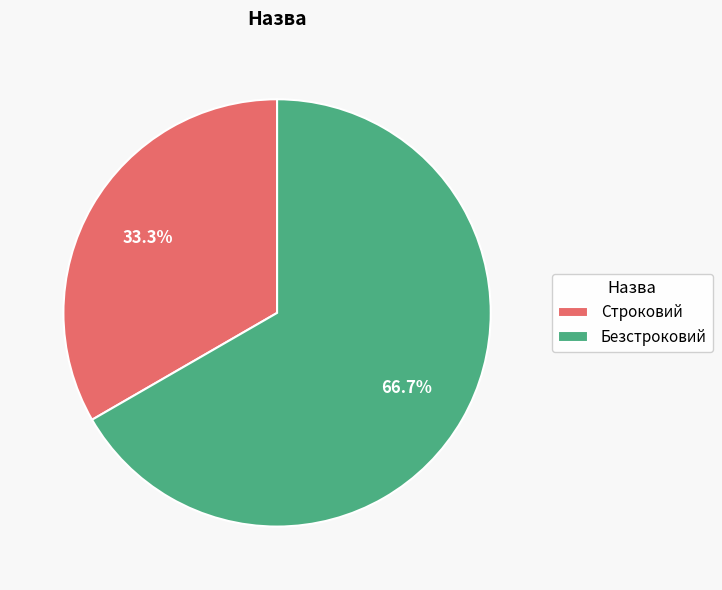

To the nearest percent, what portion does Безстроковий represent?

67%